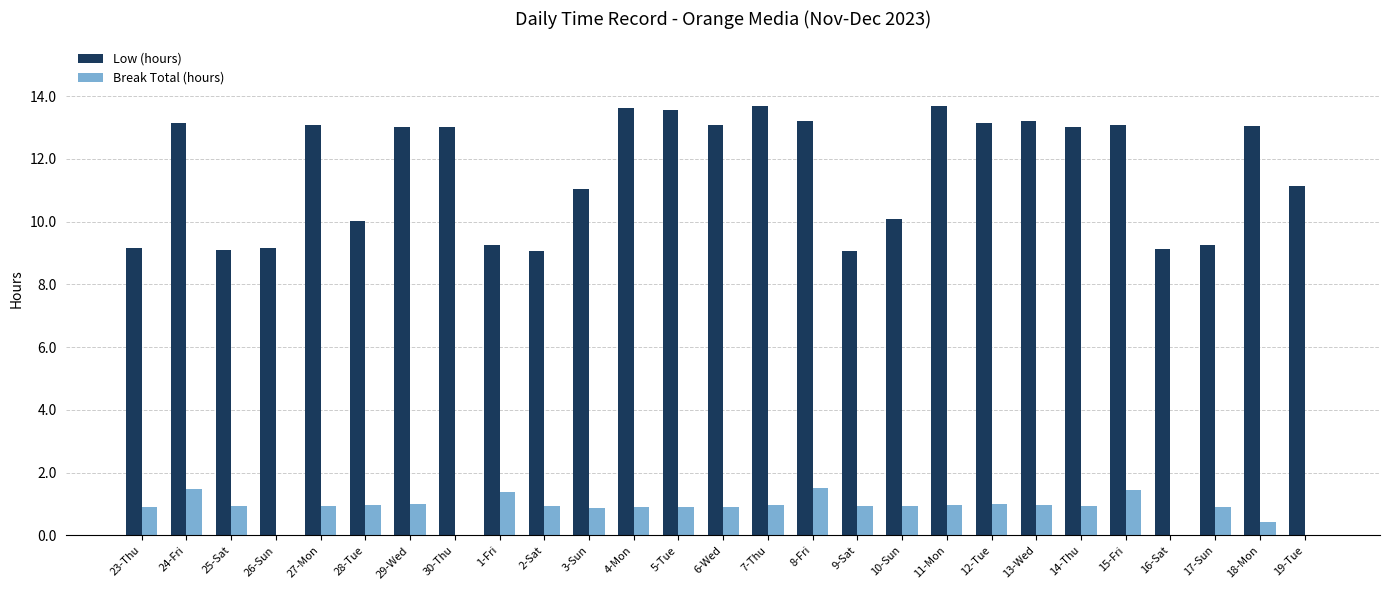

What is the spread (max minus min) of values at 28-Tue?

9.0